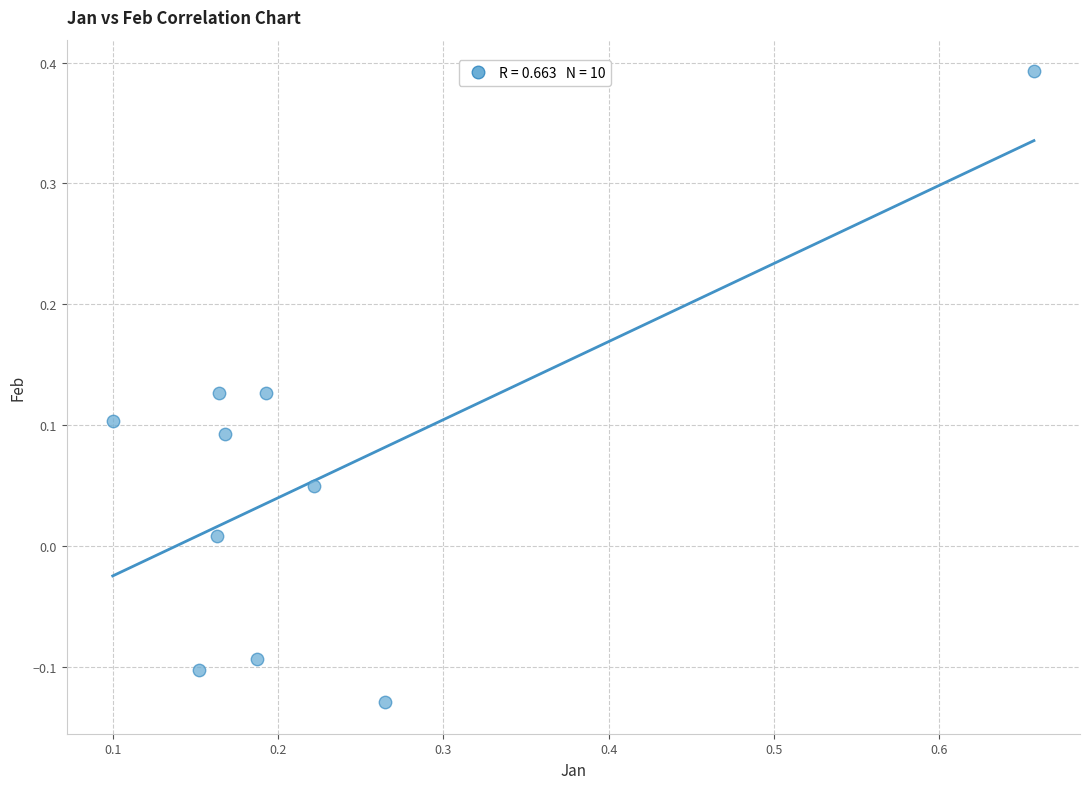

What is the range of Y values (max minus min)?

0.5